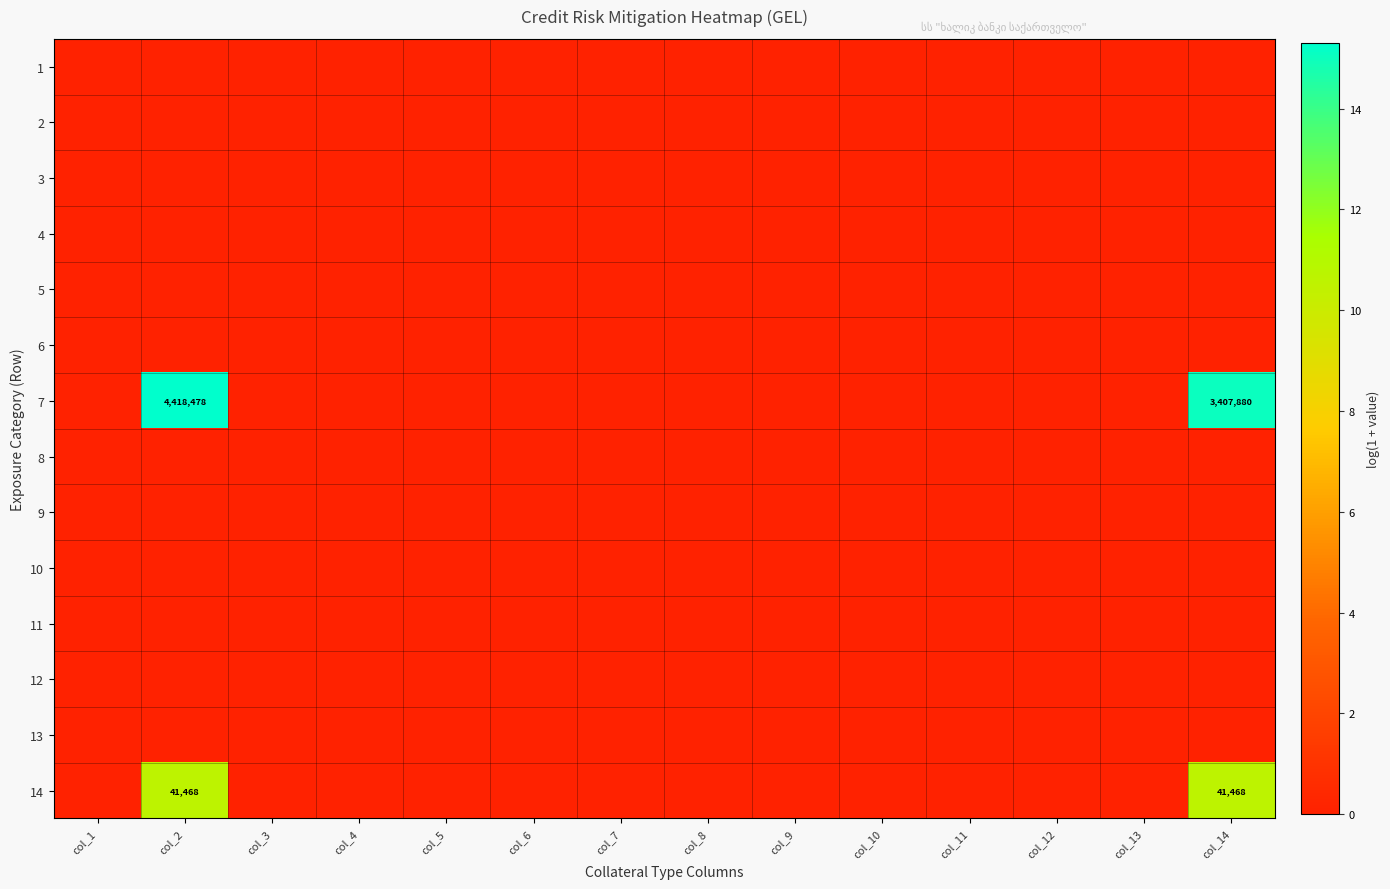

What is the maximum value for 14?

10.6